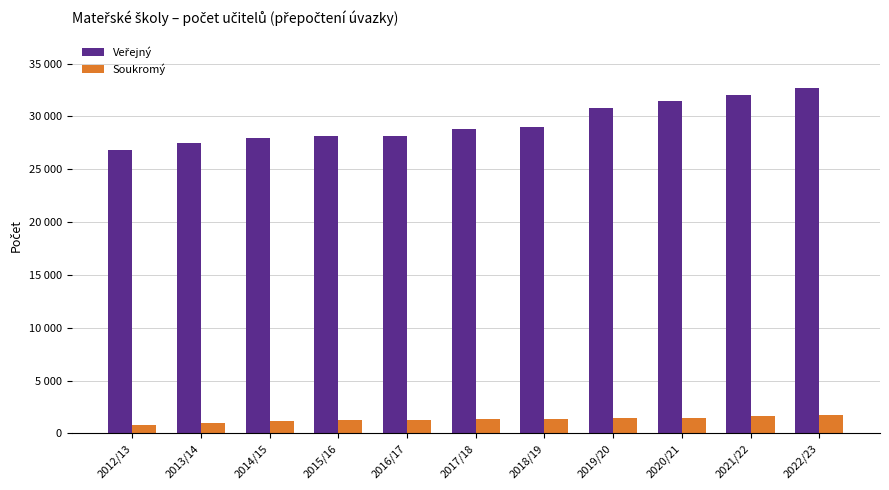

Reading left to right, extract all data points from this chart.

Veřejný: 2012/13=26830.0	2013/14=27476.8	2014/15=27969.9	2015/16=28104.9	2016/17=28194.2	2017/18=28771.3	2018/19=28992.9	2019/20=30753.3	2020/21=31465.6	2021/22=32009.8	2022/23=32654.6
Soukromý: 2012/13=767.2	2013/14=956.5	2014/15=1145.2	2015/16=1229.9	2016/17=1249.0	2017/18=1345.6	2018/19=1400.8	2019/20=1431.6	2020/21=1501.1	2021/22=1623.1	2022/23=1782.3